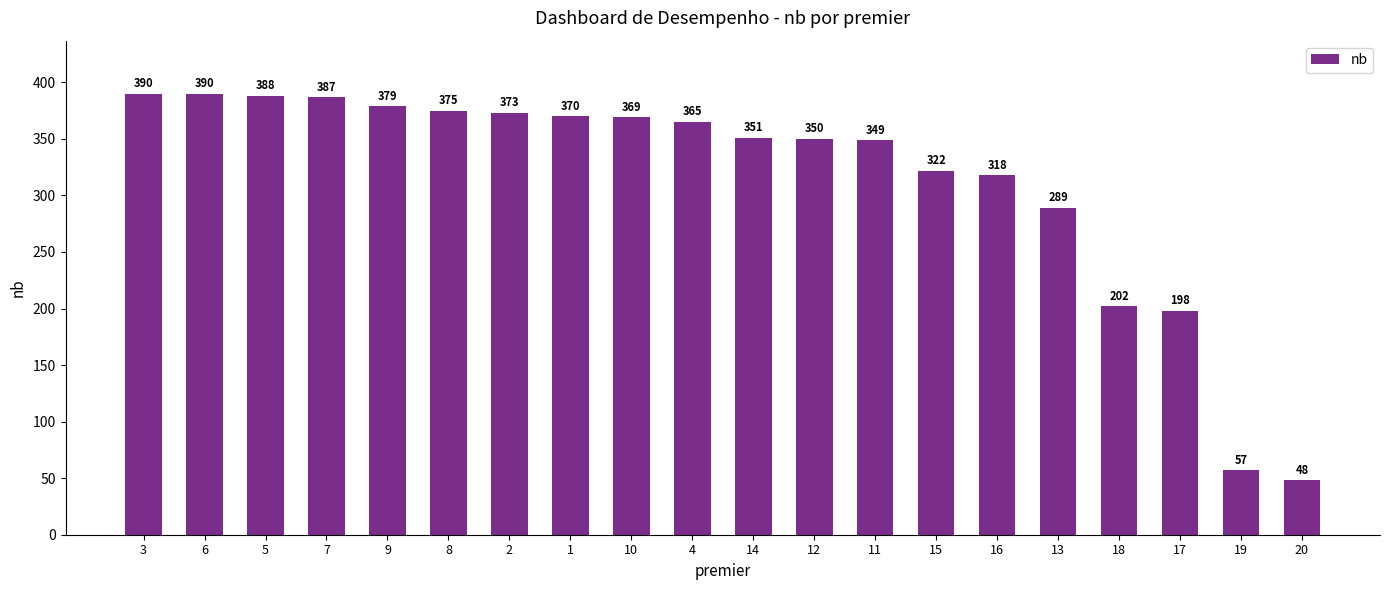

Where is the data nearest to the value 219?

18